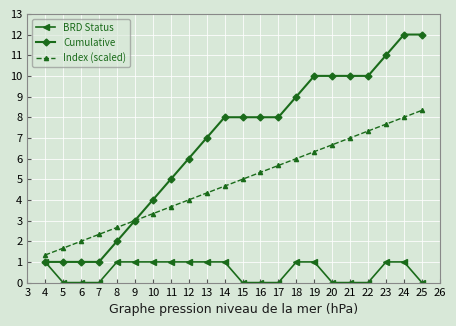

What is the spread (max minus min) of values at 8?

1.7